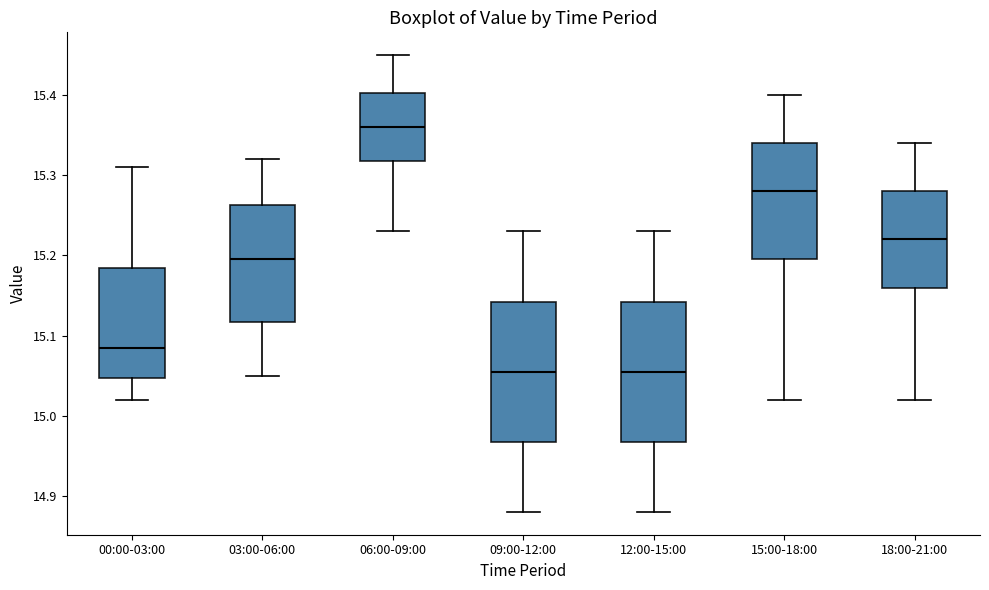

Where is the lower edge of the box for 12:00-15:00 on the y-axis? The values are not printed on the chart, so give them approximately, as read against the axis.

14.97